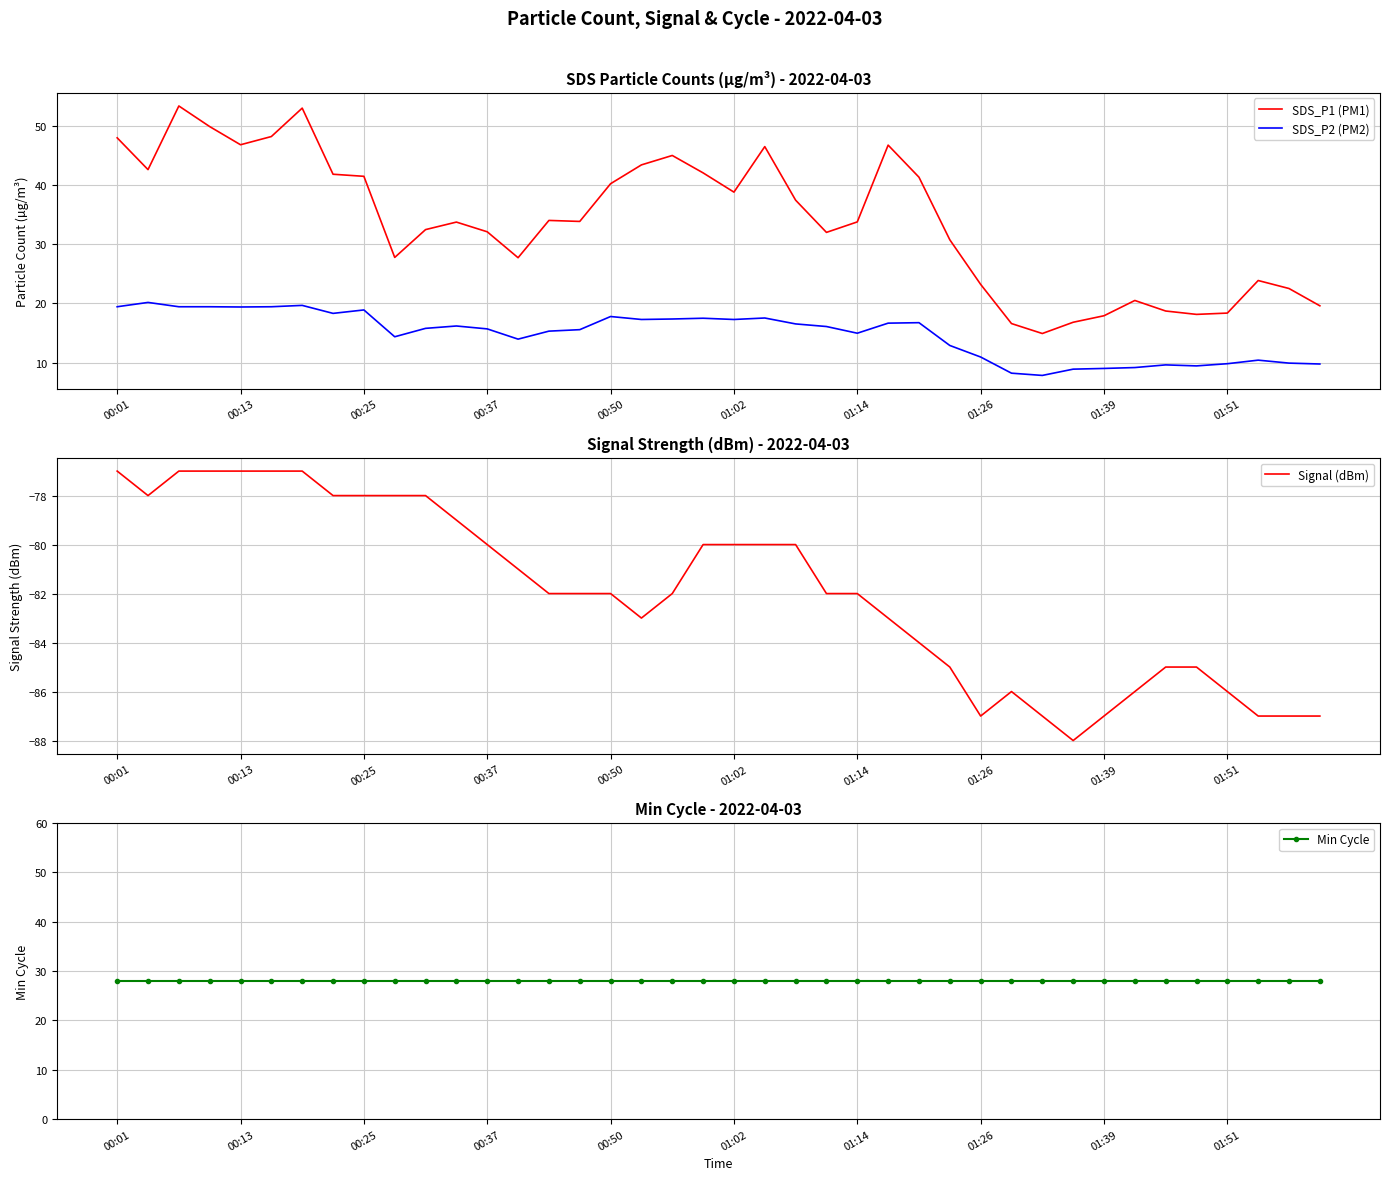

How many intersections are there between Min Cycle and SDS_P1 (PM1)?

5